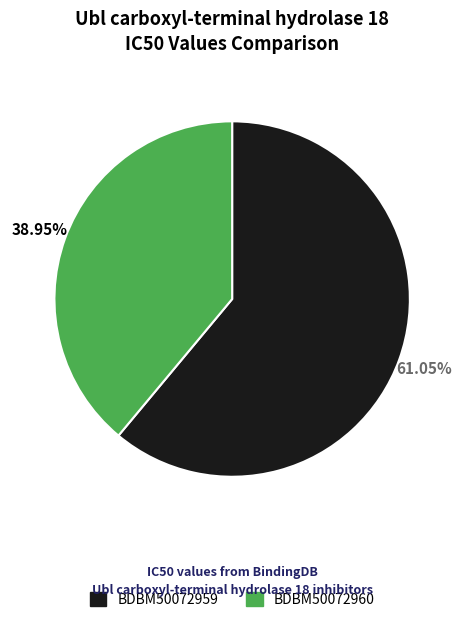

Is it true that BDBM50072960 is 53% of the pie?

False